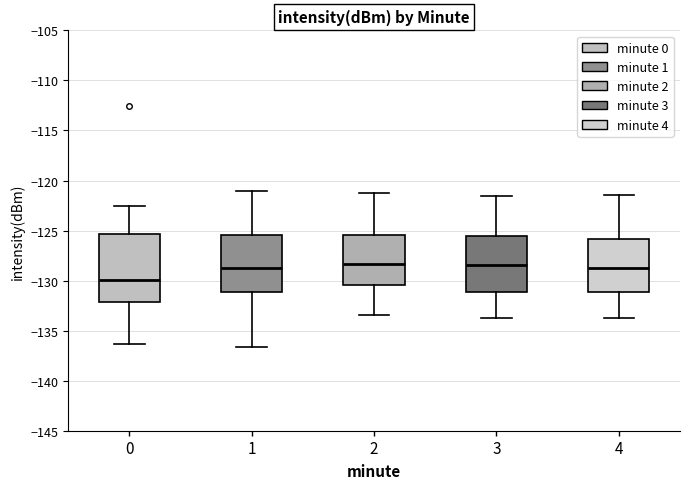

Comparing the boxes themselves (not the whiskers), which one is the tallest?

0